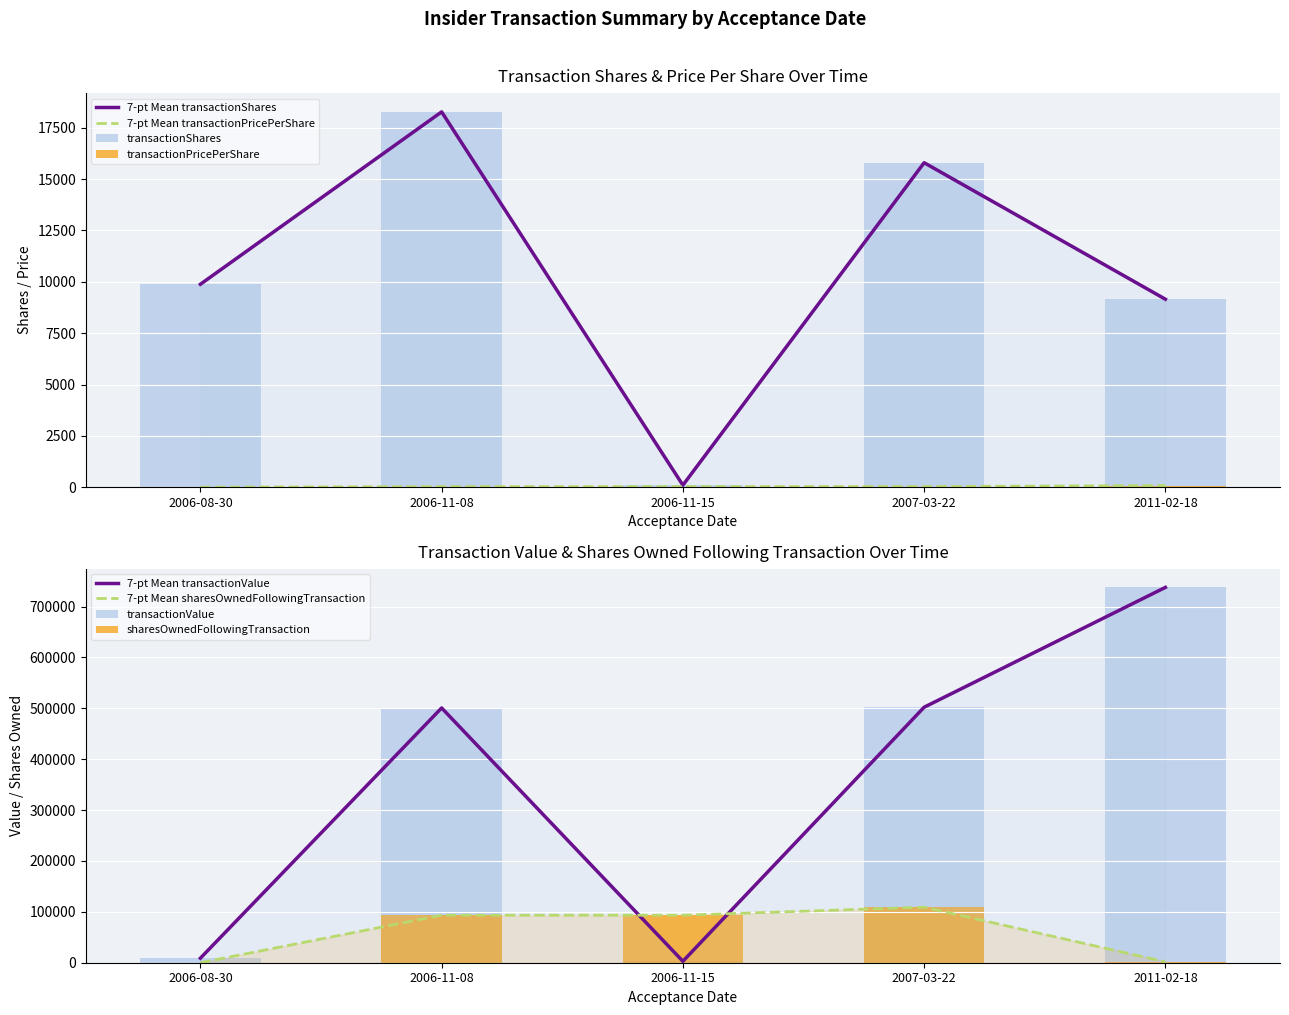

What is the difference between the maximum and minimum values in the transactionShares series?

18175.0